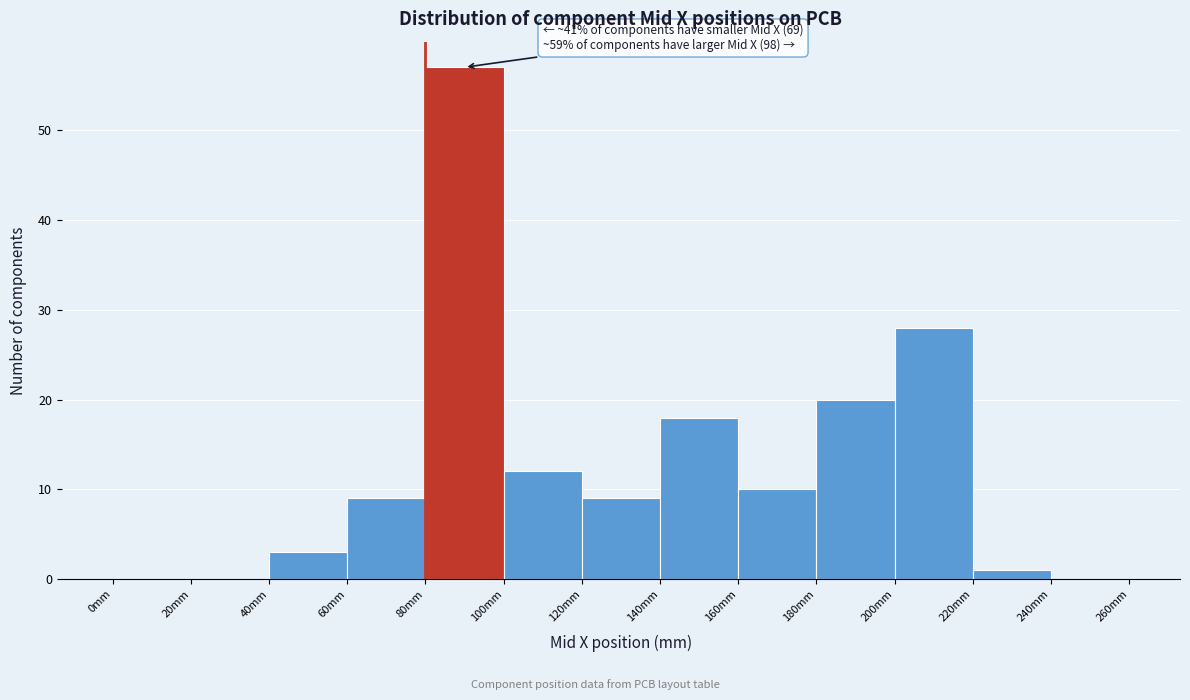

Over which range of the x-axis is the bar tallest?

80 to 100